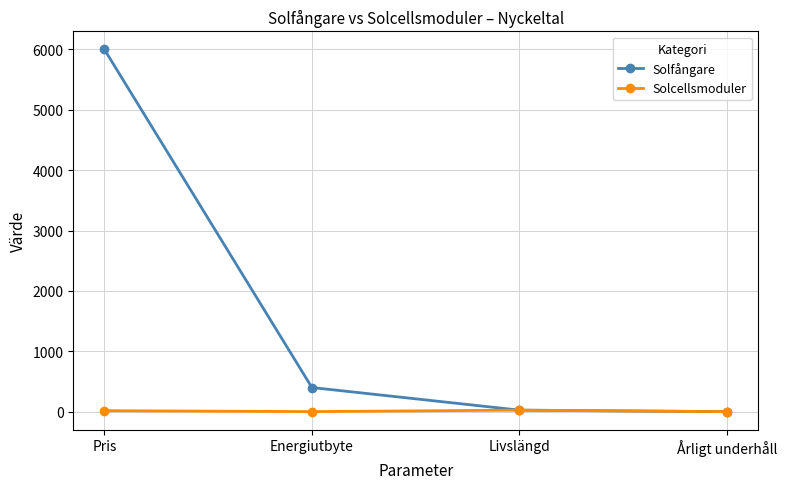

Which series has the widest spread of values?

Solfångare